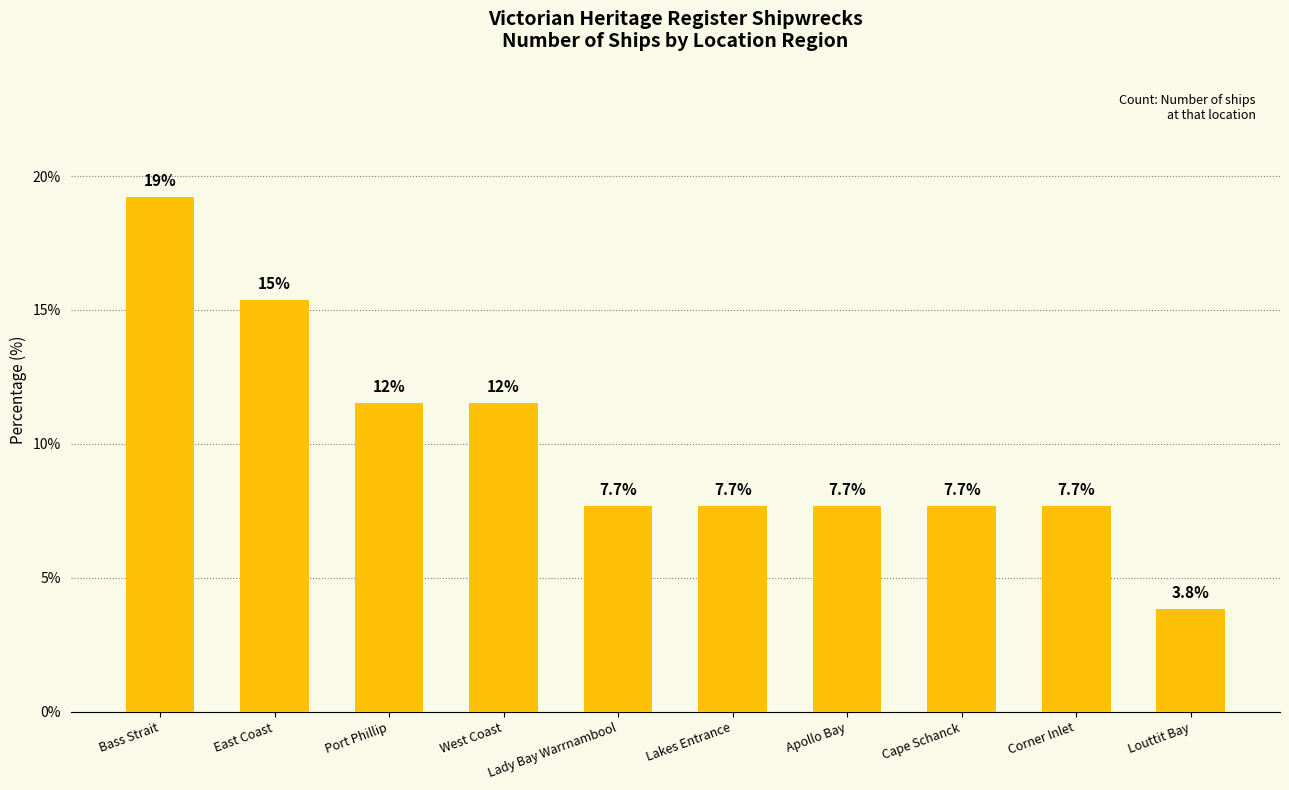

What is the sum of the values at West Coast and Bass Strait?

30.8